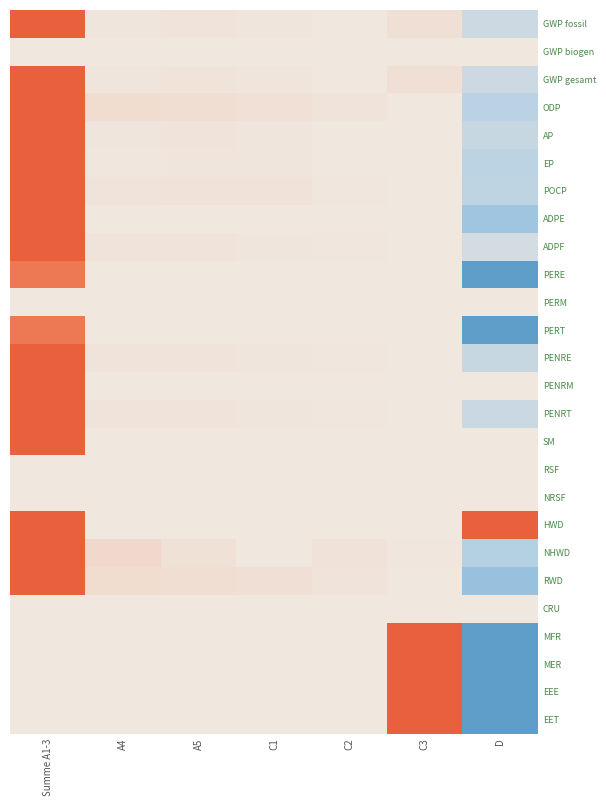

Count the number of categories in the chart.

7